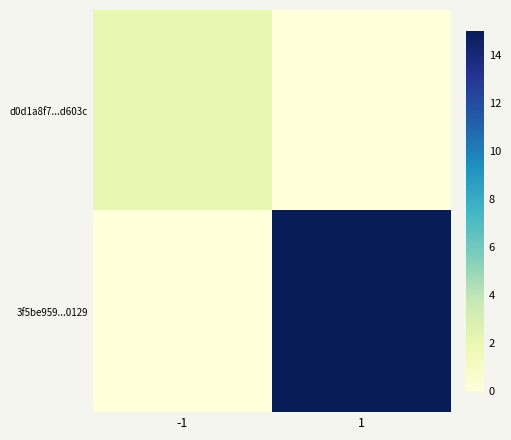

Which has a higher value, -1 or 1?

-1